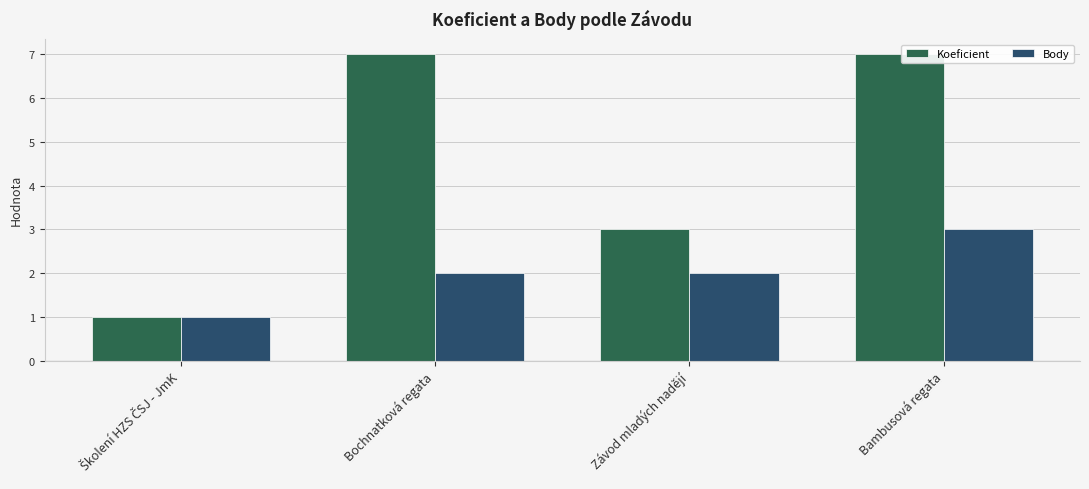

Are the bars grouped side by side (vs. stacked)?

Yes